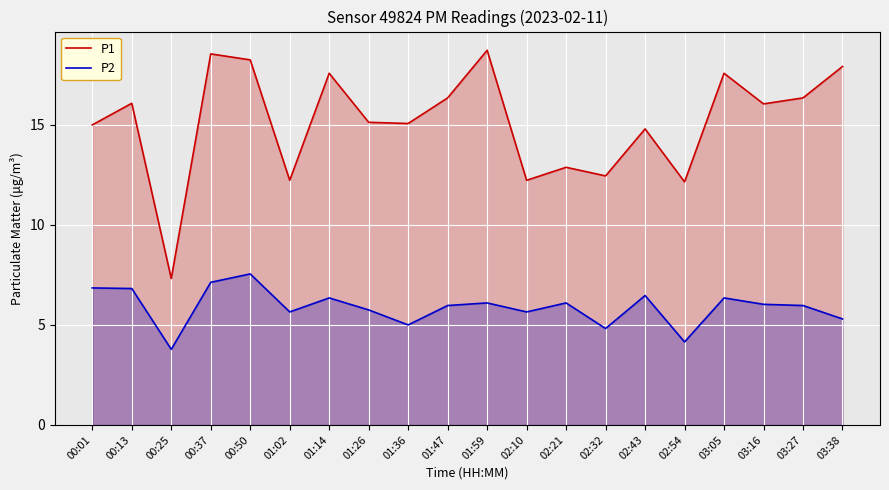

Reading left to right, extract all data points from this chart.

P1: 15.0	16.1	7.3	18.6	18.2	12.2	17.6	15.1	15.1	16.4	18.7	12.2	12.9	12.4	14.8	12.2	17.6	16.1	16.4	17.9
P2: 6.8	6.8	3.8	7.1	7.5	5.7	6.3	5.8	5.0	6.0	6.1	5.7	6.1	4.8	6.5	4.2	6.3	6.0	6.0	5.3